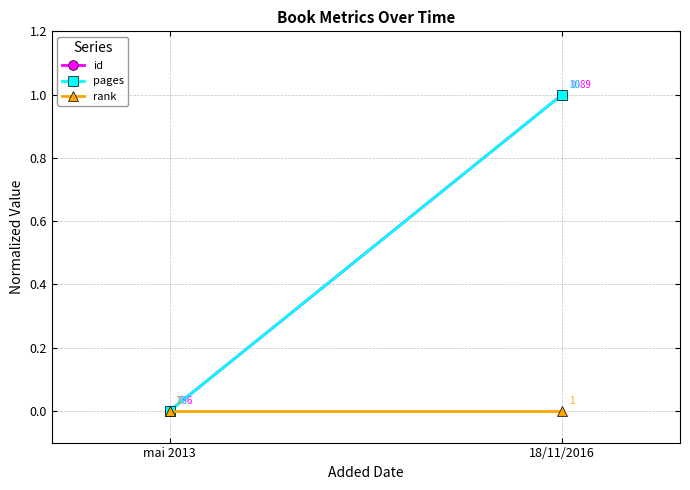

Rank the series by their maximum value, from highest to lowest.

id, pages, rank